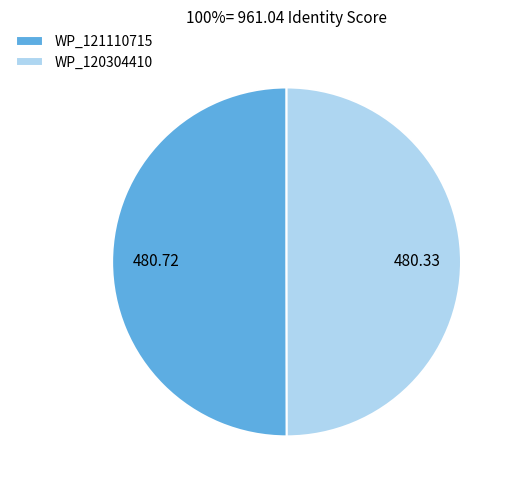

Approximately how many times larger is the value at WP_121110715 compared to WP_120304410?

1.0